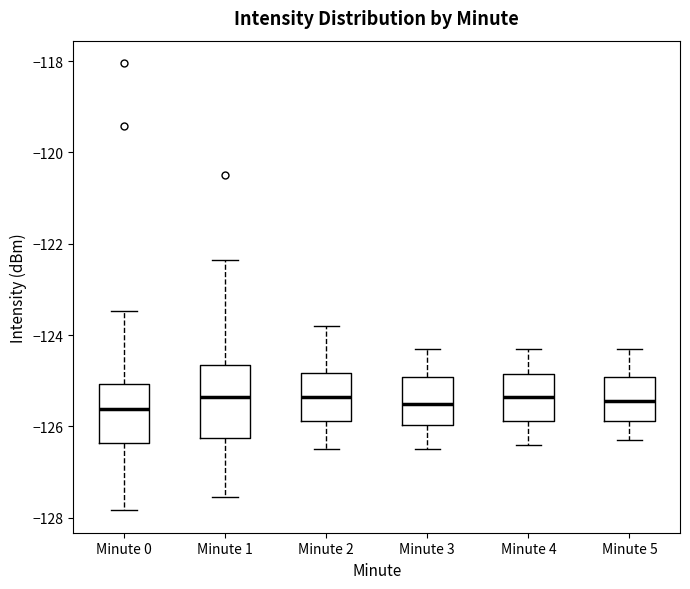

Reading left to right, transcribe this box plot: for each box, give where its median line is, the range the box spans, and where its two whiskers end, as read against the y-axis. The values are not printed on the chart, so give them approximately, as read against the axis.

Minute 0: median -125.6, box -126.4 to -125.0, whiskers -127.8 to -123.4
Minute 1: median -125.4, box -126.2 to -124.6, whiskers -127.6 to -122.4
Minute 2: median -125.4, box -125.8 to -124.8, whiskers -126.4 to -123.8
Minute 3: median -125.4, box -126.0 to -125.0, whiskers -126.4 to -124.2
Minute 4: median -125.4, box -125.8 to -124.8, whiskers -126.4 to -124.2
Minute 5: median -125.4, box -125.8 to -125.0, whiskers -126.2 to -124.2